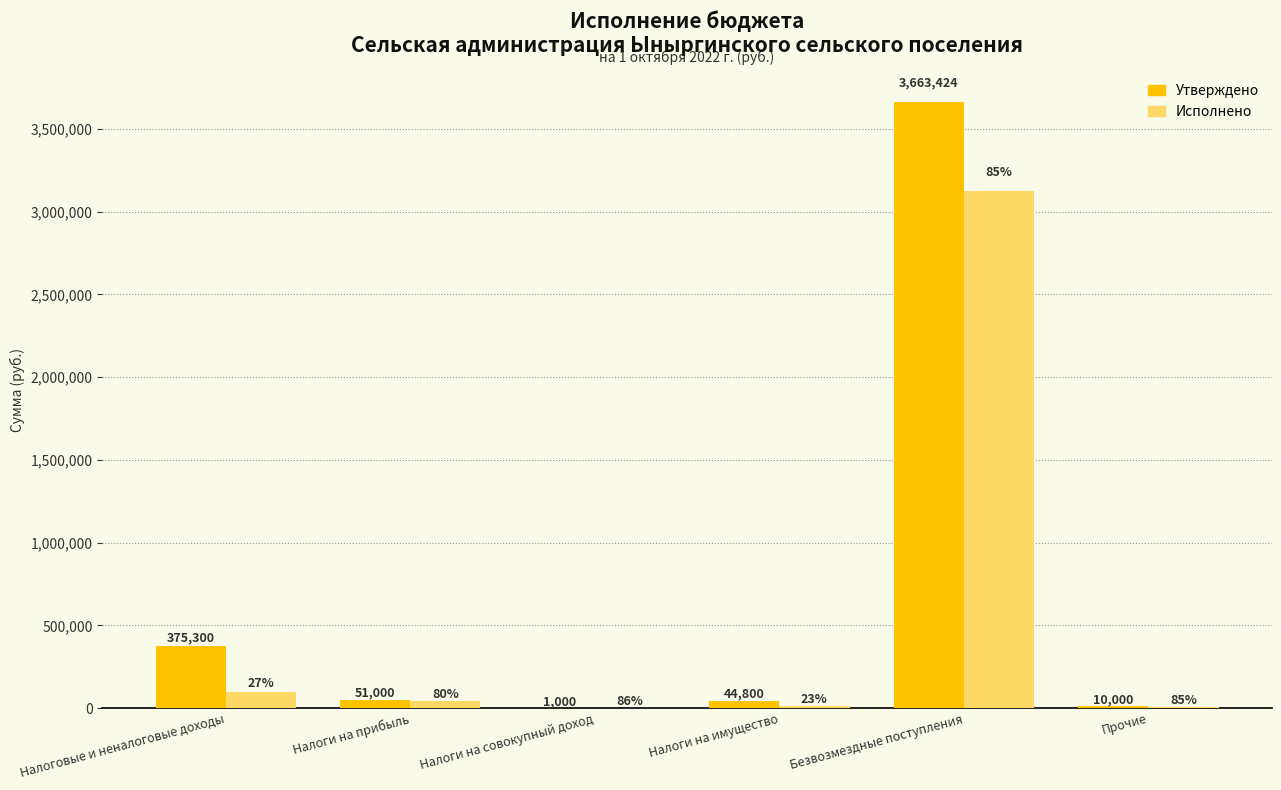

At which label is Утверждено closest to 1832212?

Налоговые и неналоговые доходы